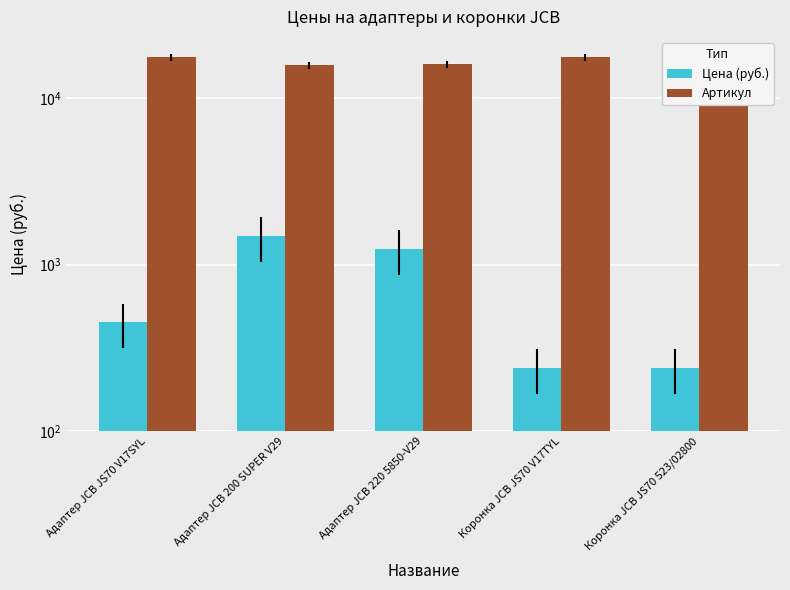

The value of Артикул at Адаптер JCB 200 SUPER V29 is 5963. True or false?

False